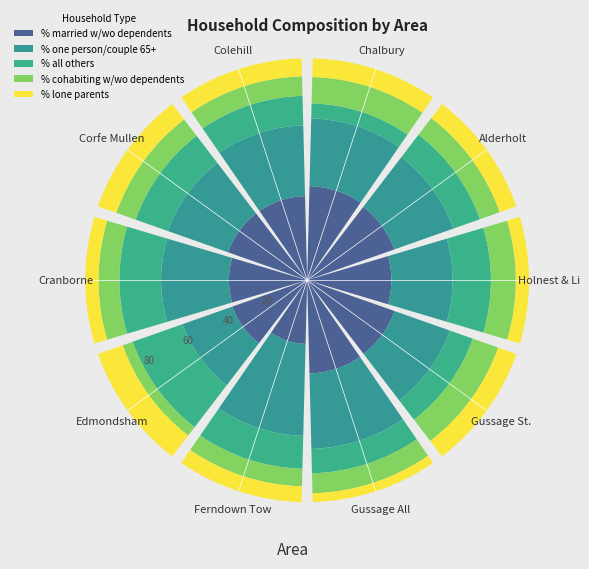

Between Edmondsham and Chalbury, which is larger?

Chalbury